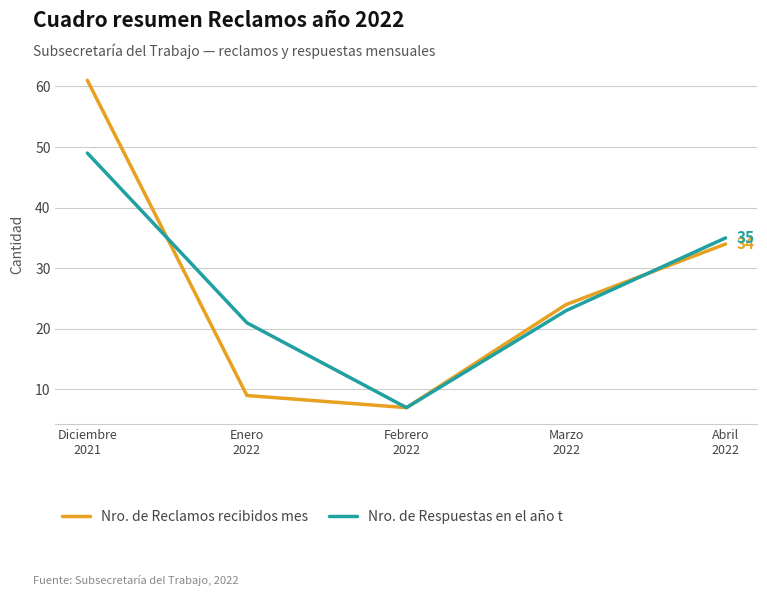

What is the difference between the highest and lowest values at Diciembre
2021?

12